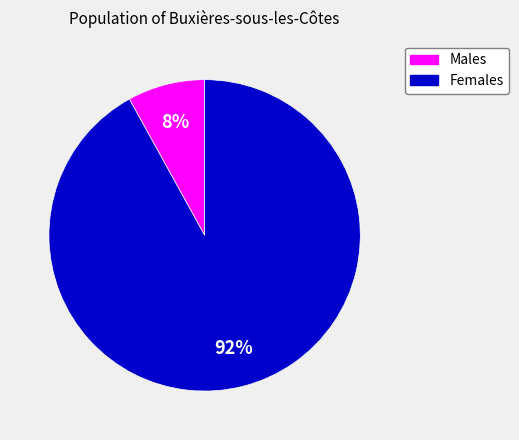

The Females slice represents 81% of the pie. True or false?

False